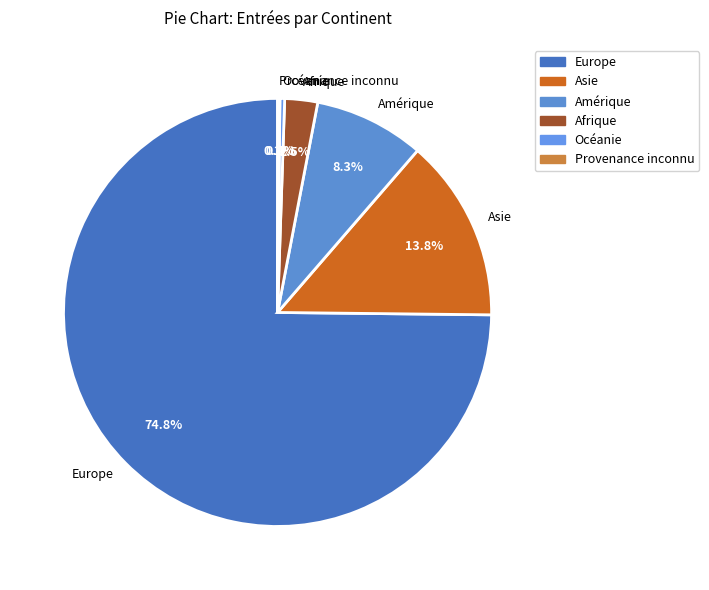

Which has a higher value, Océanie or Europe?

Europe